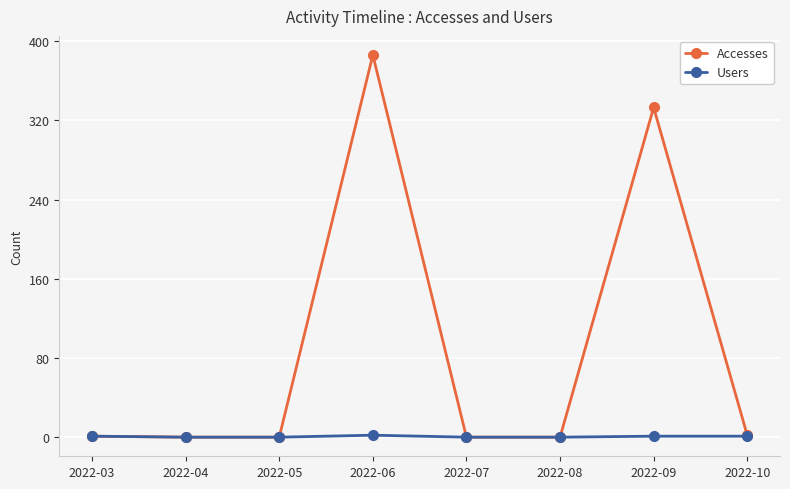

How many data points does each series have?

8